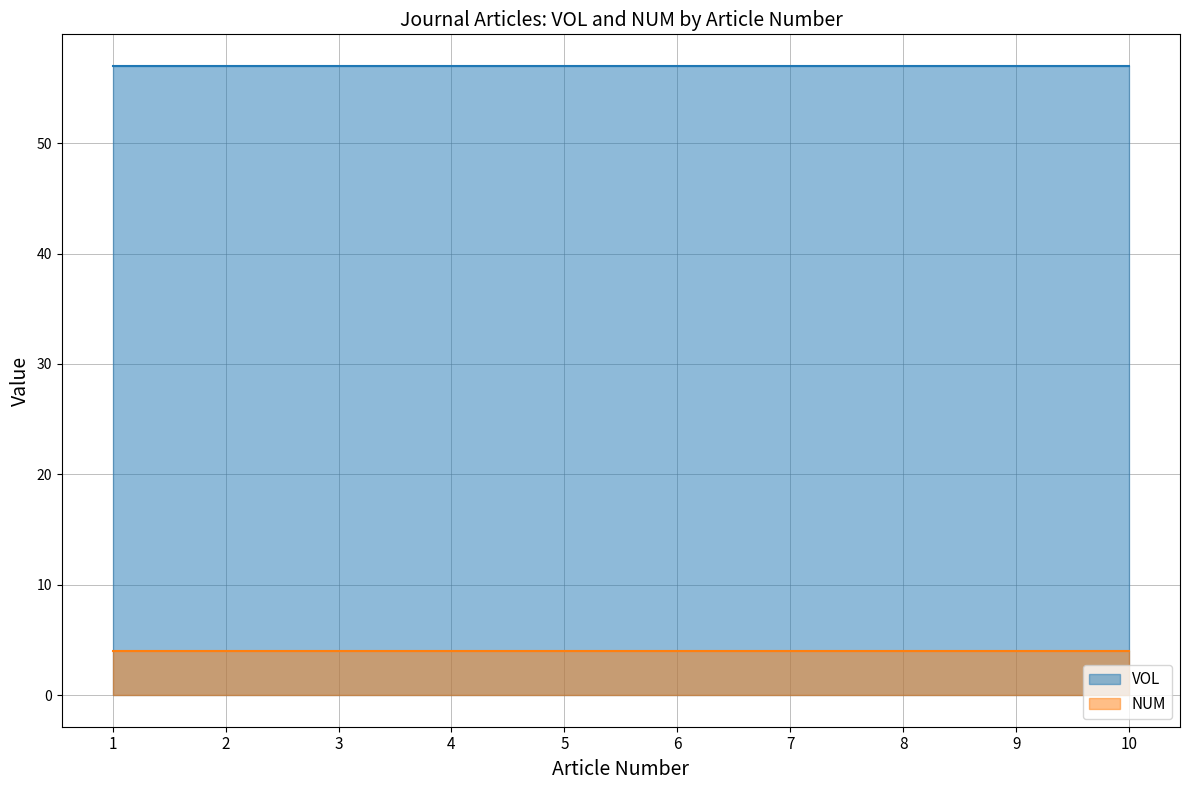

True or false: NUM and VOL intersect in this chart.

False